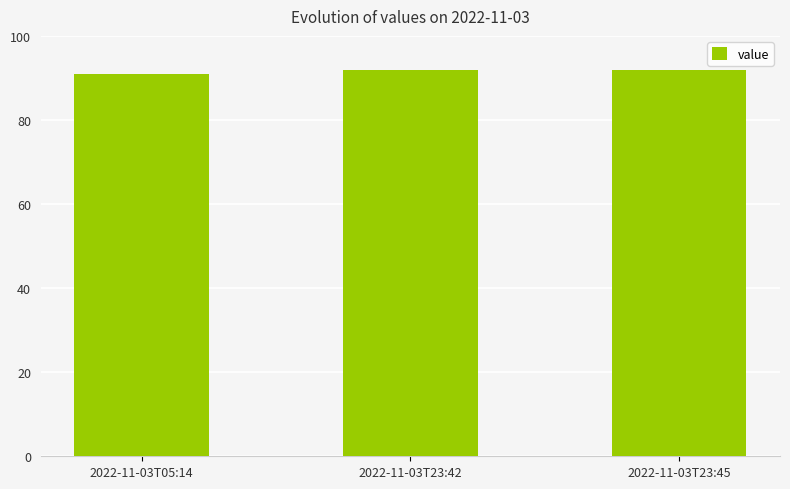

What is the value of the 2nd bar from the left?

92